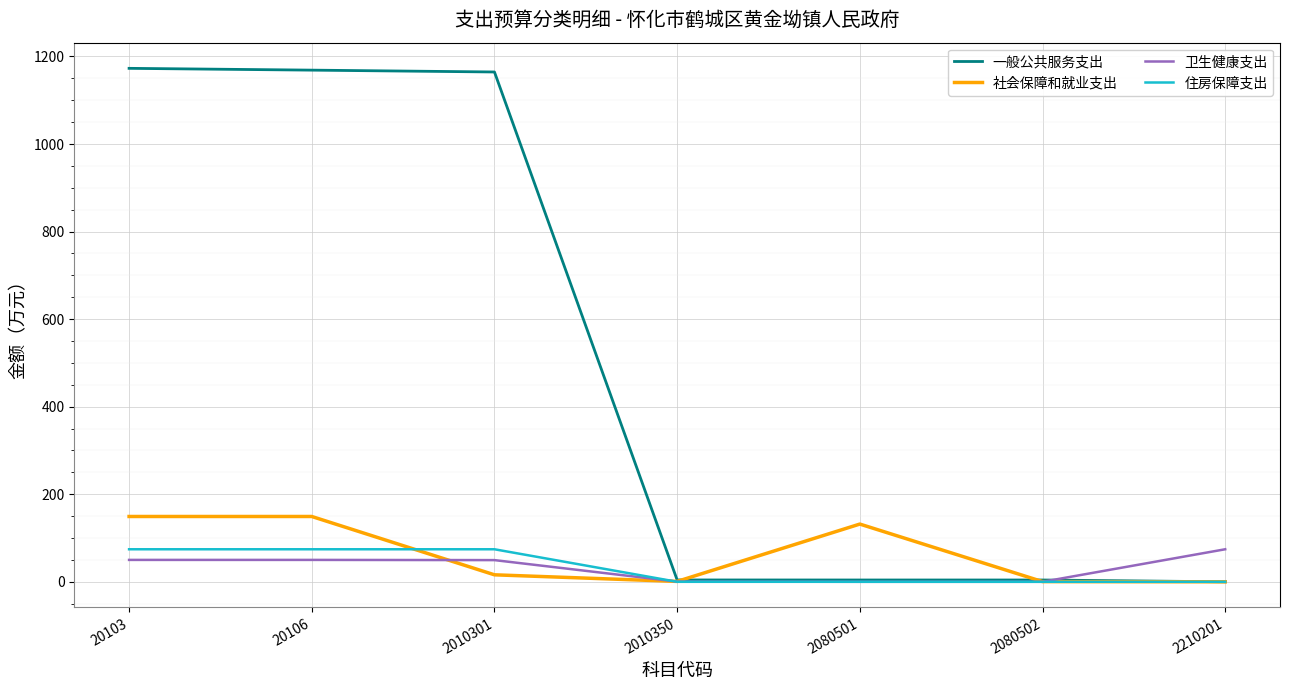

What is the spread (max minus min) of values at 20103?

1122.9